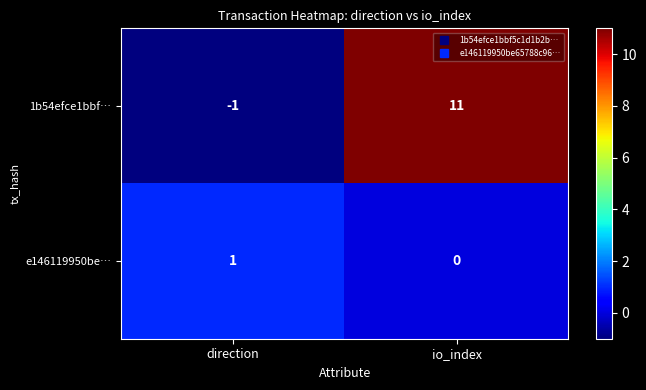

At which category is the sum across all series the highest?

io_index